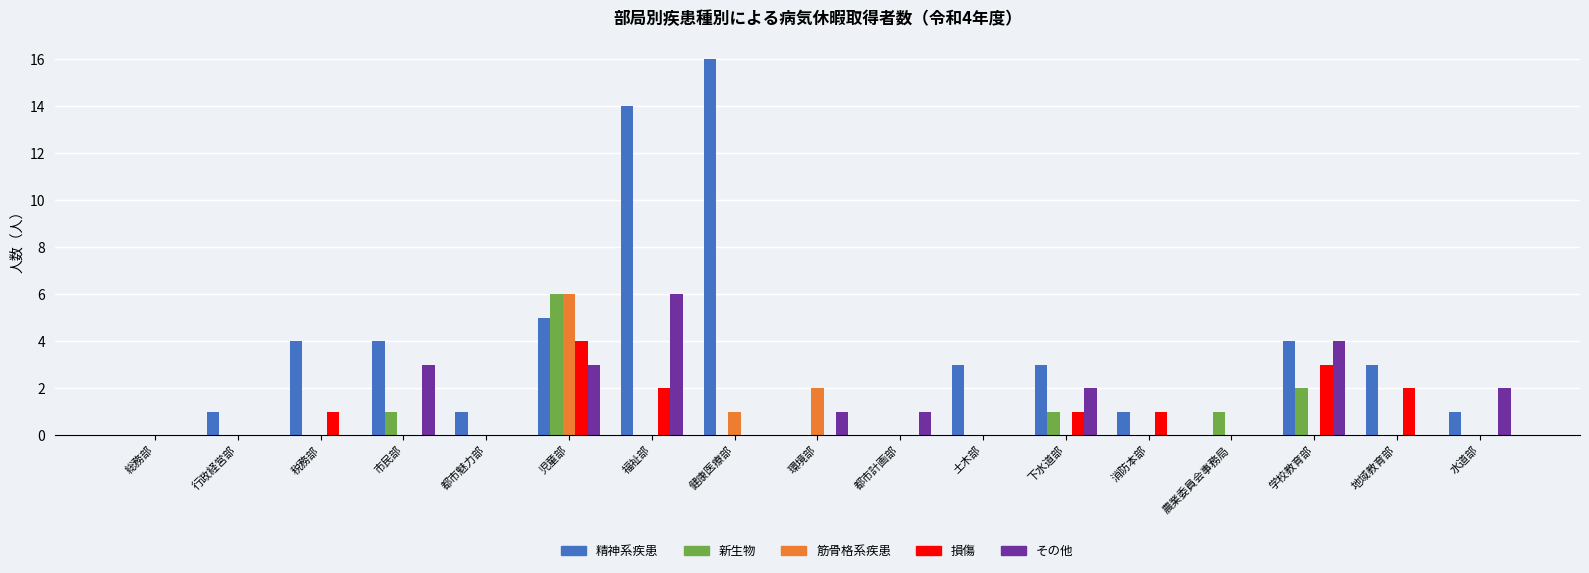

At which category does the chart reach its peak across all series?

健康医療部